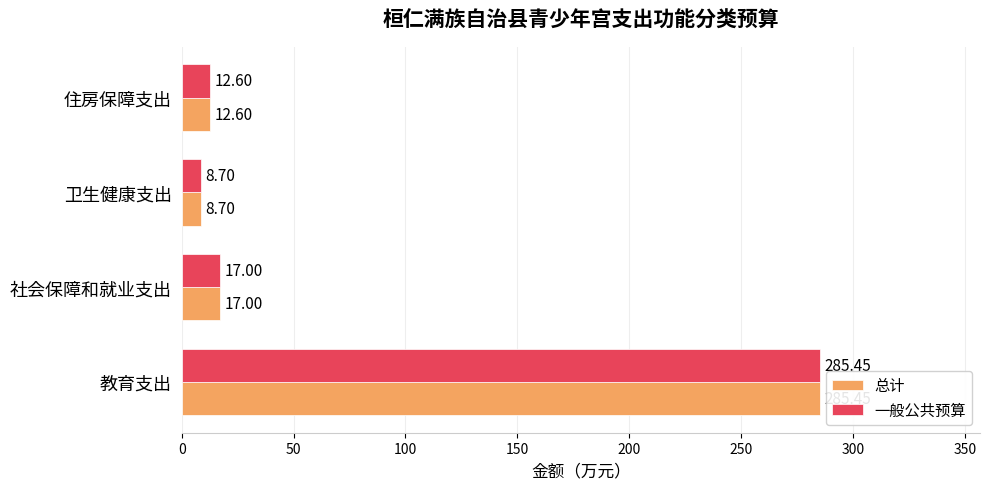

At how many categories does at least one series exceed 214?

1